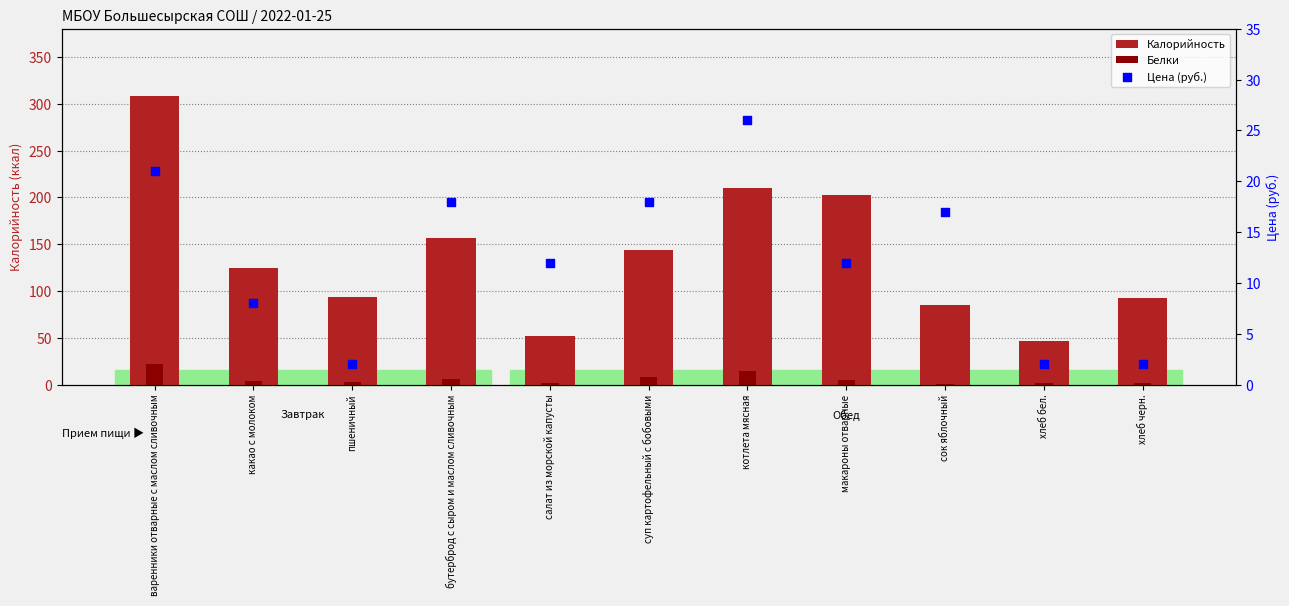

Which series has the largest Y range (max minus min)?

Калорийность